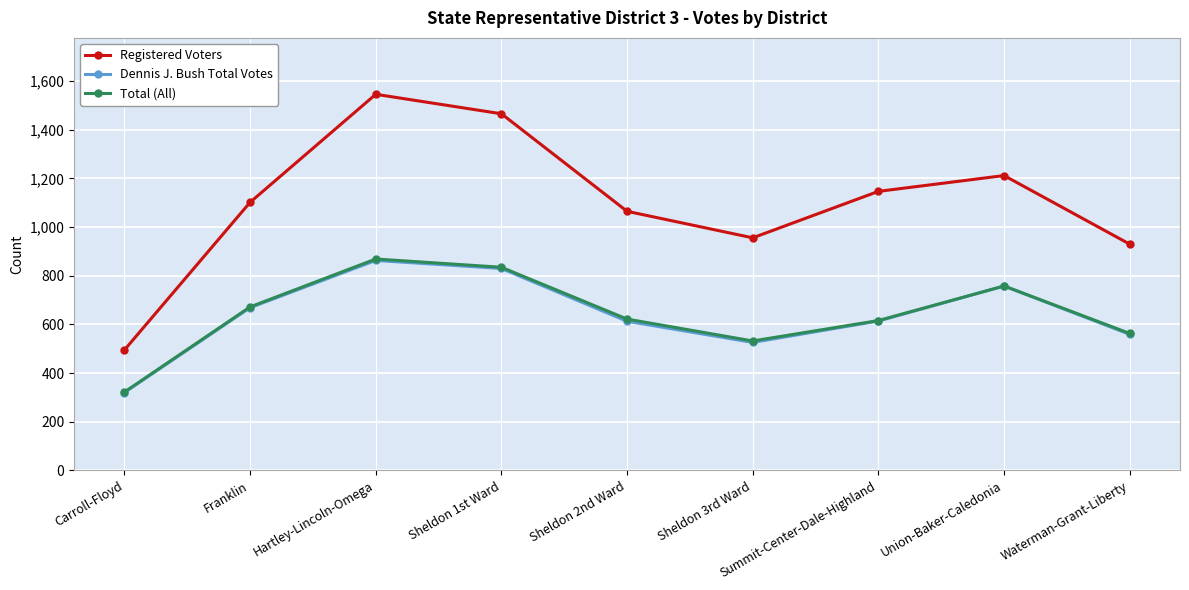

In Dennis J. Bush Total Votes, how many points are higher than both neighbors (excluding endpoints)?

2